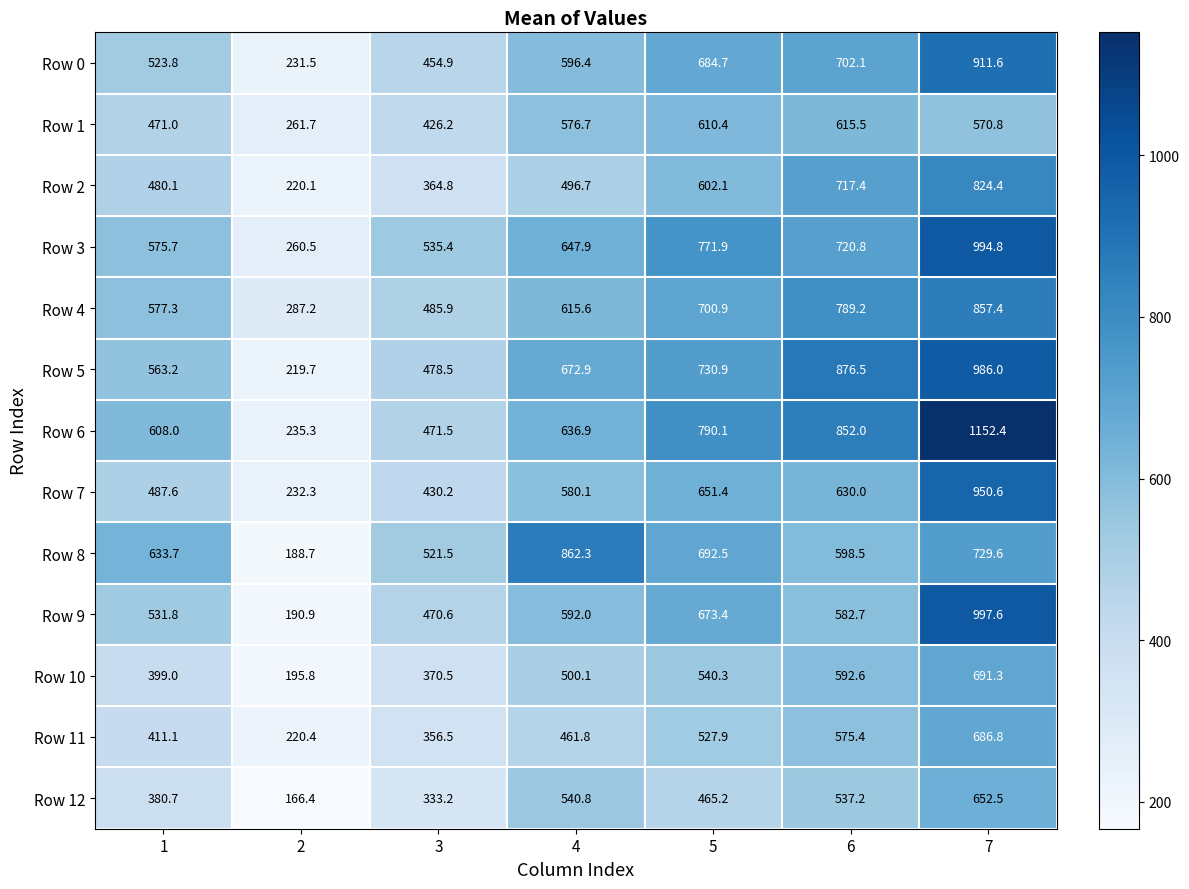

Which label corresponds to the smallest value in the chart?

2